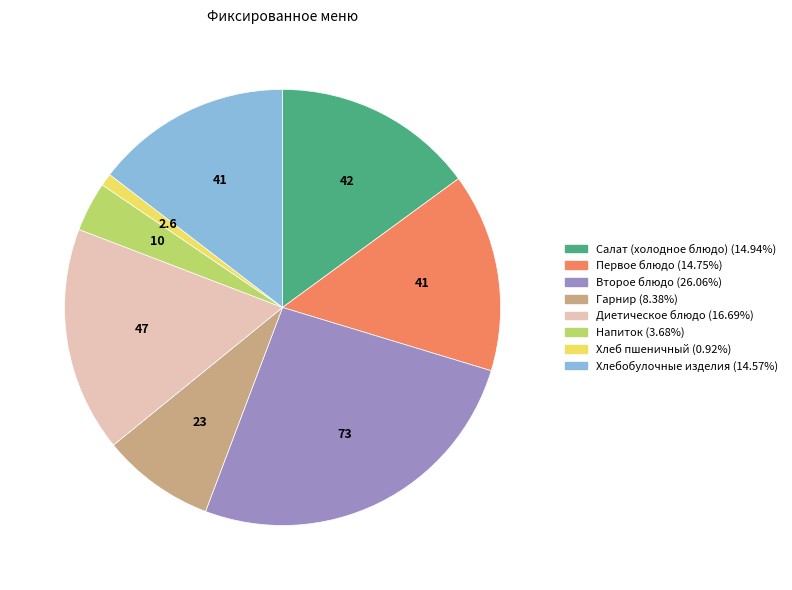

Is it true that Салат (холодное блюдо) is 21% of the pie?

False